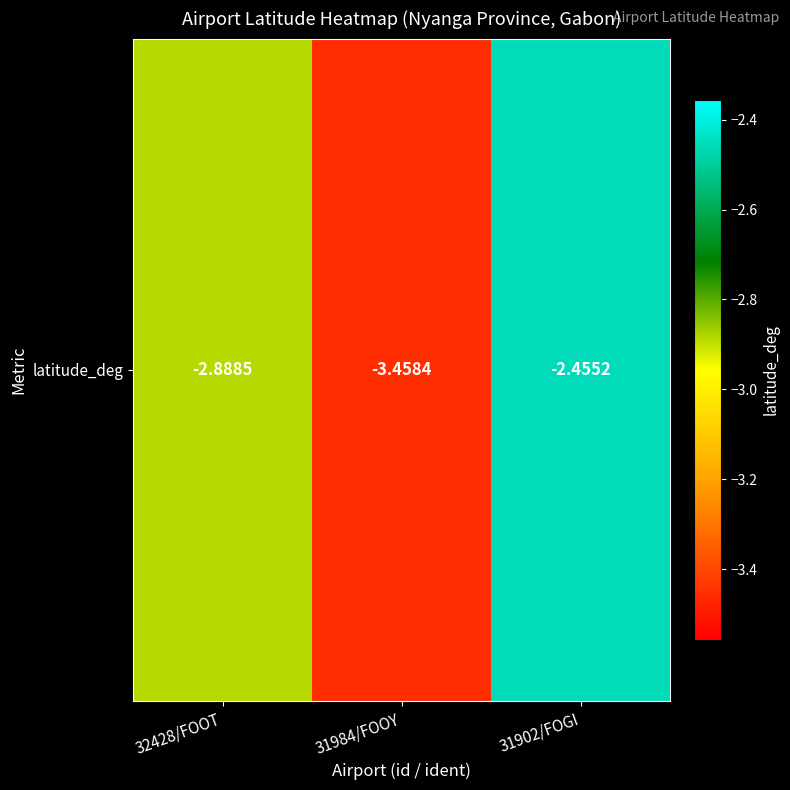

At which label is the value closest to -2?

31902/FOGI